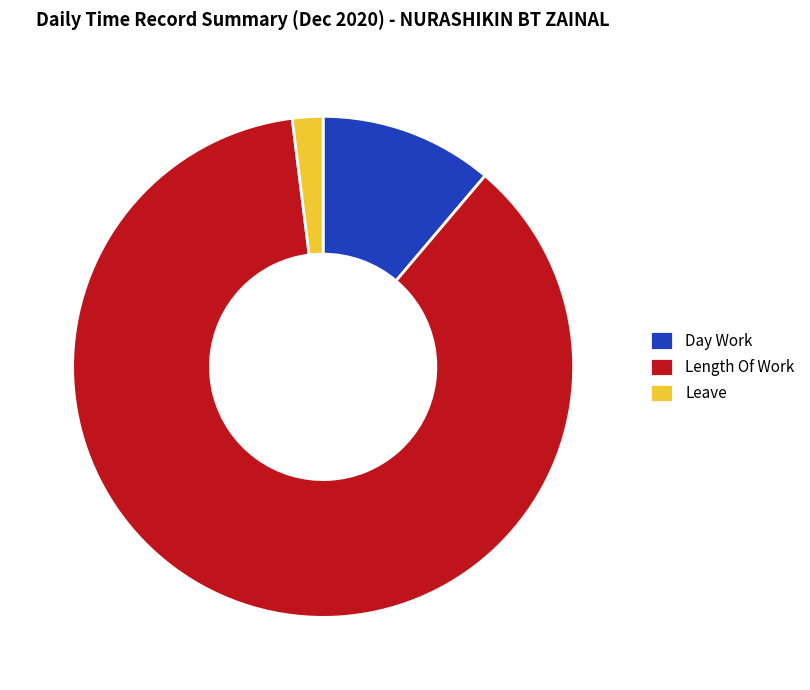

Do Leave and Day Work together represent more than half of the pie?

No